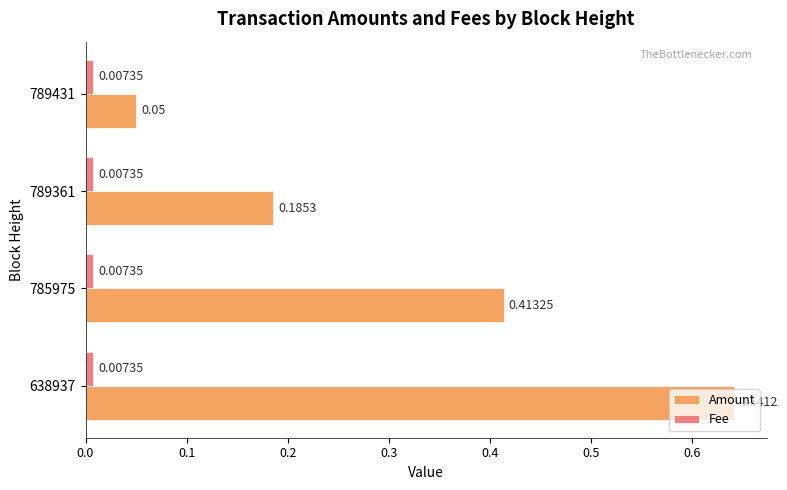

What is the average value of the Amount series?

0.3